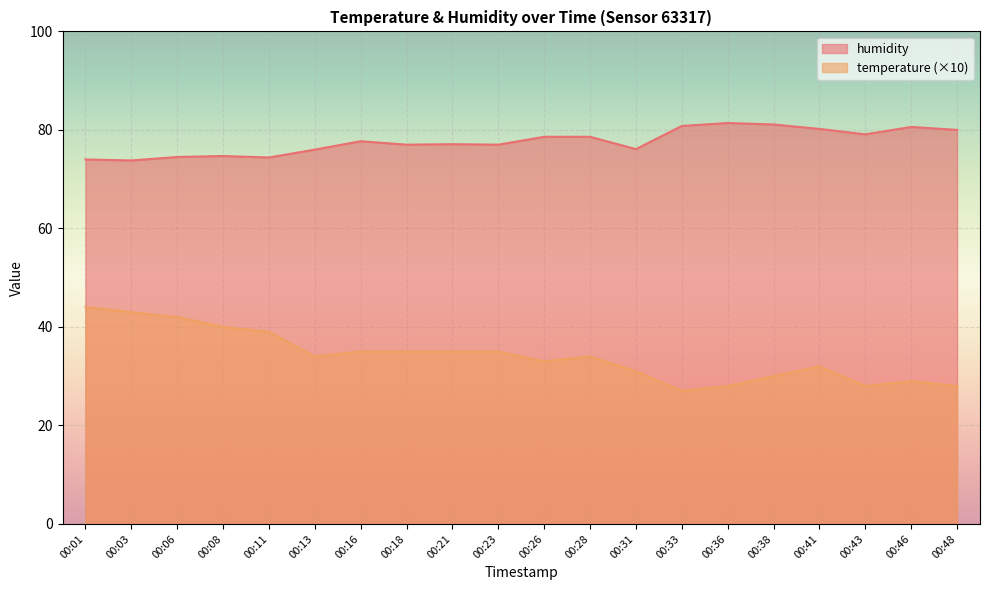

At which category is the sum across all series the highest?

00:01